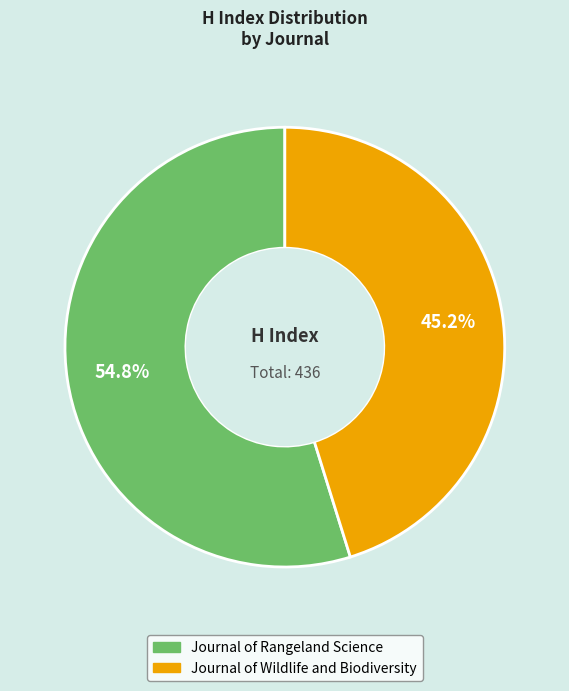

Which slice is the smallest?

Journal of Wildlife and Biodiversity